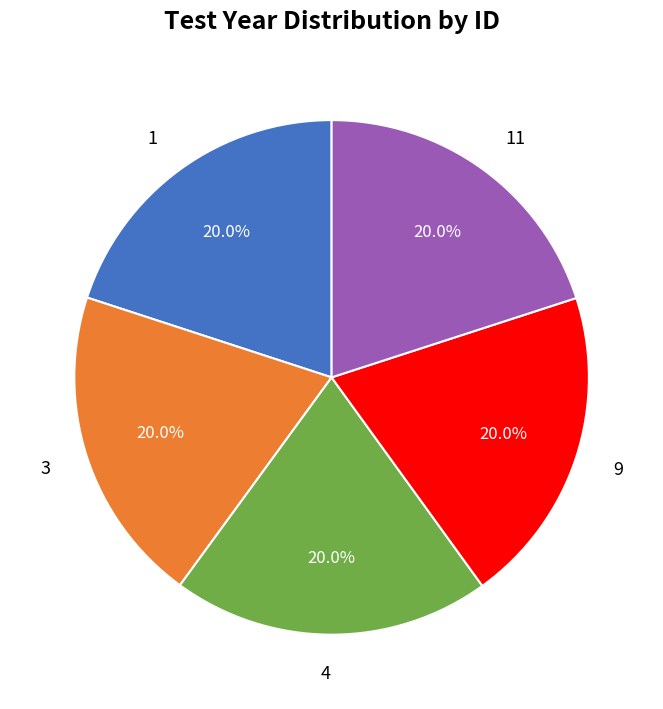

Does 4 account for over 50% of the chart?

No